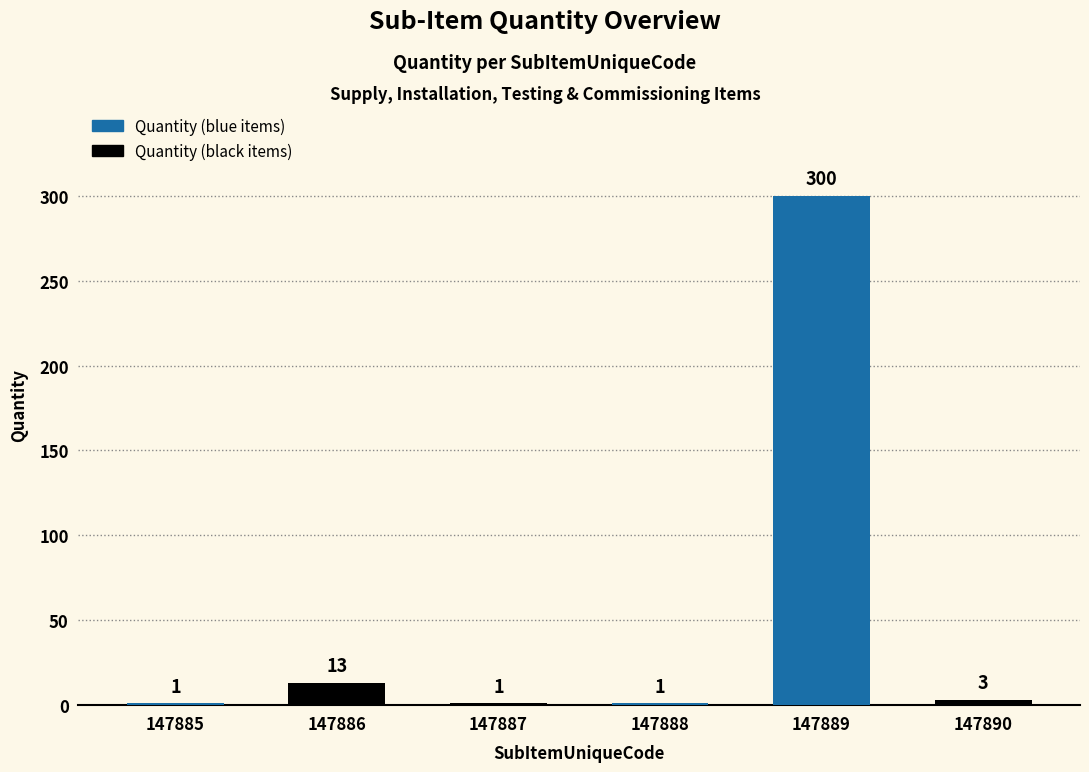

The value at 147889 is 533. True or false?

False